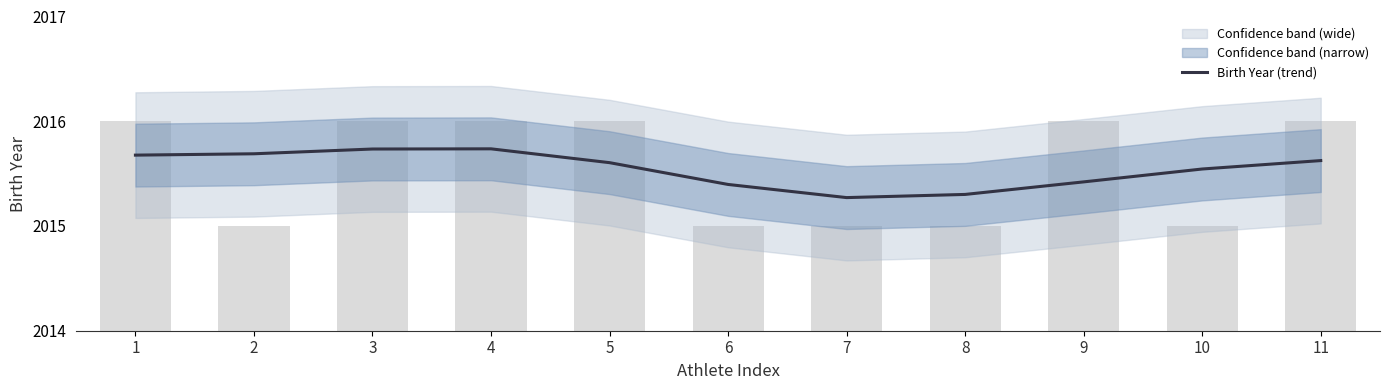

Does the chart contain stacked bars?

No